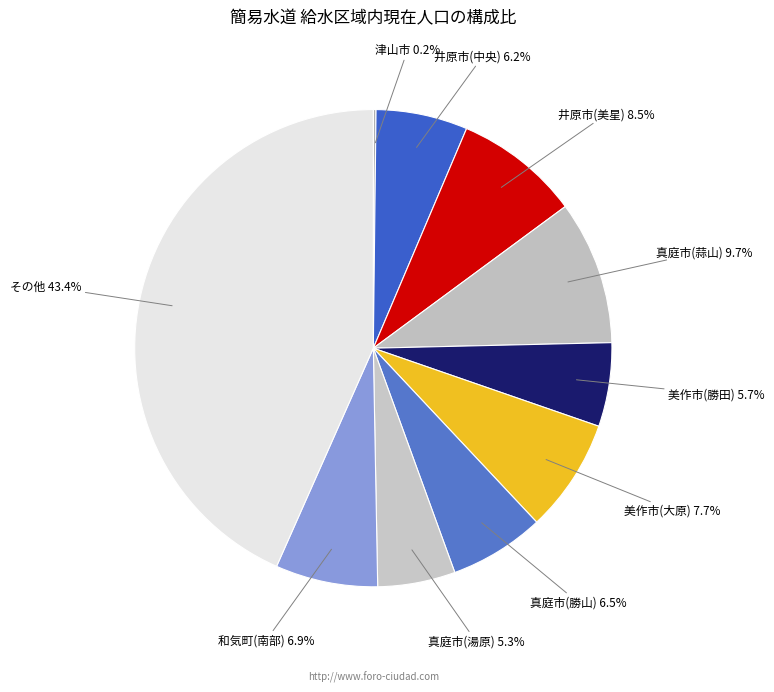

Which slice is the largest?

その他